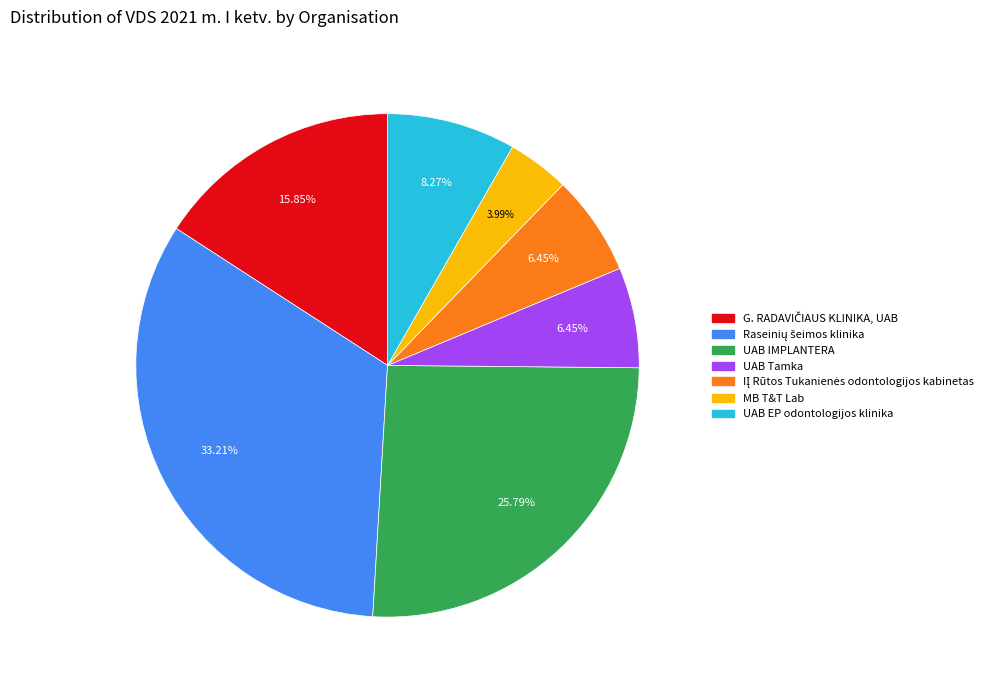

How much of the chart is everything except UAB EP odontologijos klinika?

91.7%